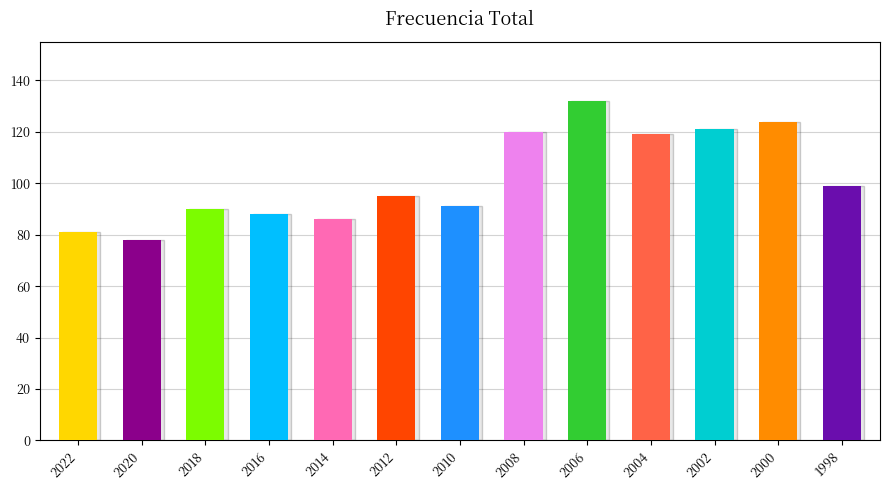

Reading right to left, what are all the values shown in this chart?

1998=99	2000=124	2002=121	2004=119	2006=132	2008=120	2010=91	2012=95	2014=86	2016=88	2018=90	2020=78	2022=81